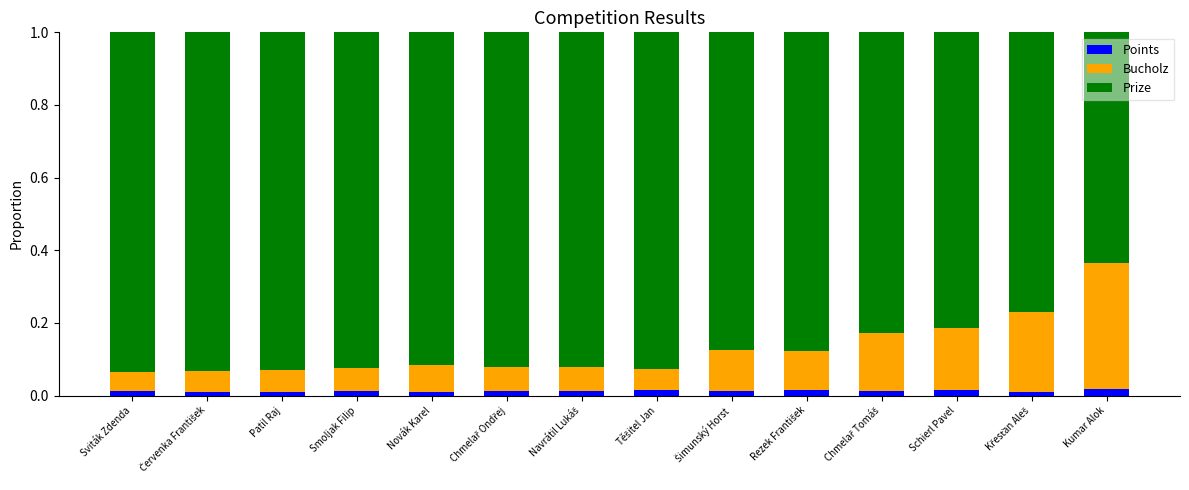

Count the Points values in the range 0 to 1.

14